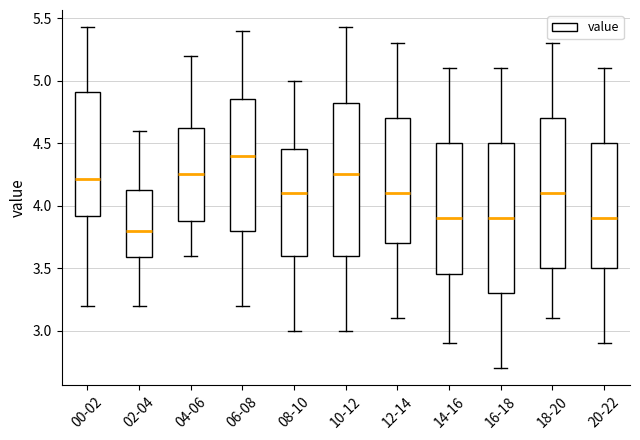

Reading left to right, transcribe this box plot: for each box, give where its median line is, the range the box spans, and where its two whiskers end, as read against the y-axis. The values are not printed on the chart, so give them approximately, as read against the axis.

00-02: median 4.20, box 3.90 to 4.90, whiskers 3.20 to 5.45
02-04: median 3.80, box 3.60 to 4.15, whiskers 3.20 to 4.60
04-06: median 4.25, box 3.90 to 4.65, whiskers 3.60 to 5.20
06-08: median 4.40, box 3.80 to 4.85, whiskers 3.20 to 5.40
08-10: median 4.10, box 3.60 to 4.45, whiskers 3.00 to 5.00
10-12: median 4.25, box 3.60 to 4.85, whiskers 3.00 to 5.45
12-14: median 4.10, box 3.70 to 4.70, whiskers 3.10 to 5.30
14-16: median 3.90, box 3.45 to 4.50, whiskers 2.90 to 5.10
16-18: median 3.90, box 3.30 to 4.50, whiskers 2.70 to 5.10
18-20: median 4.10, box 3.50 to 4.70, whiskers 3.10 to 5.30
20-22: median 3.90, box 3.50 to 4.50, whiskers 2.90 to 5.10